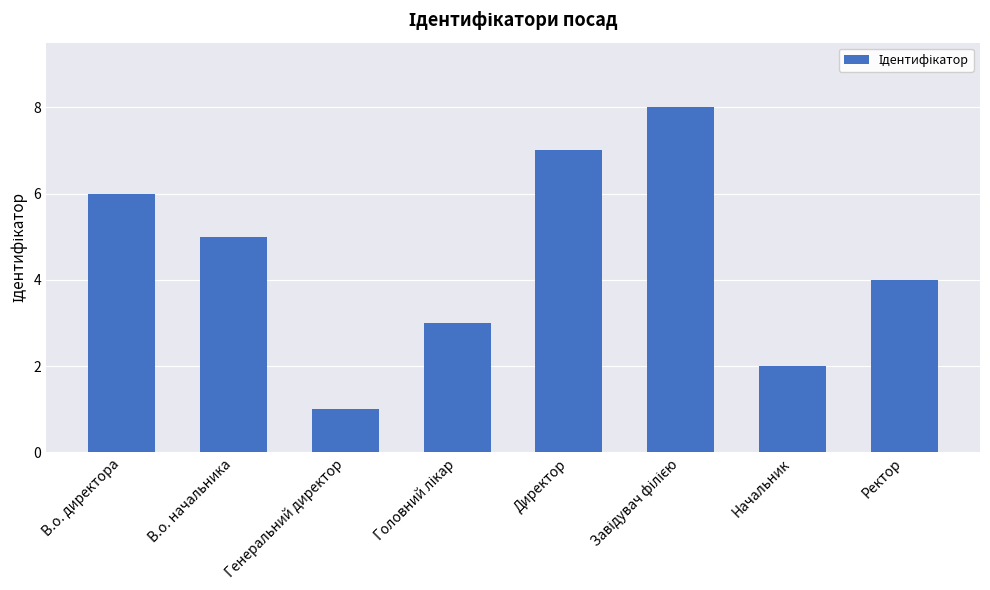

Are the bars horizontal?

No